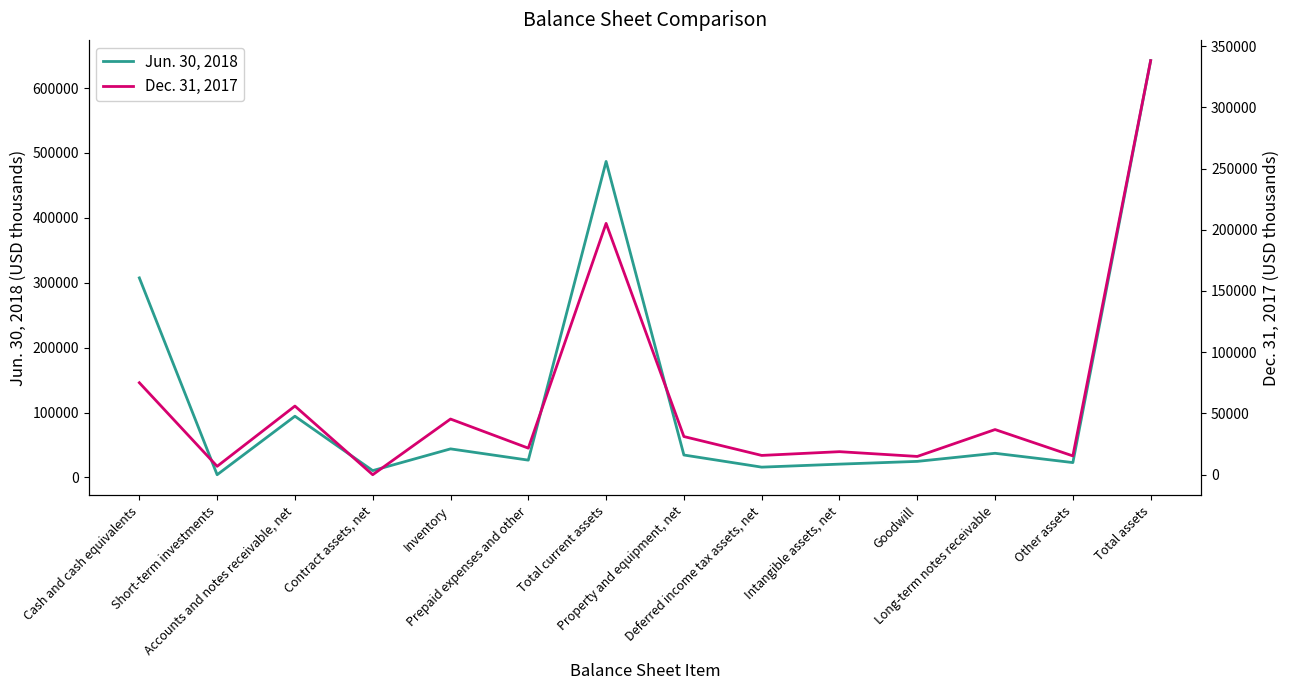

How many lines are shown in the chart?

2